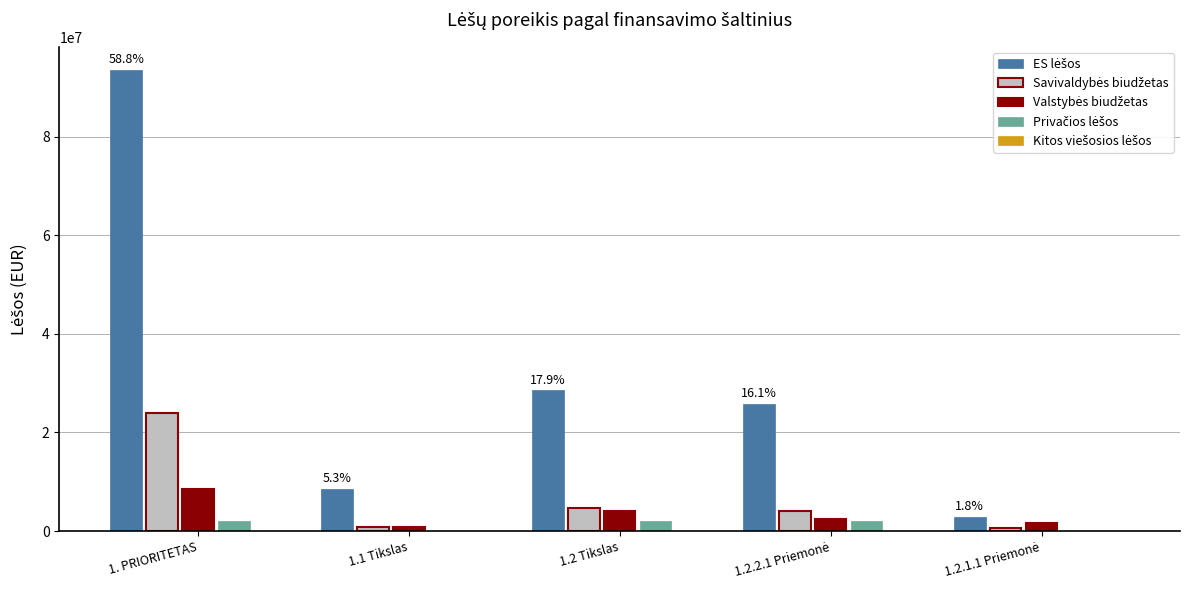

Which label corresponds to the largest value in the chart?

1. PRIORITETAS